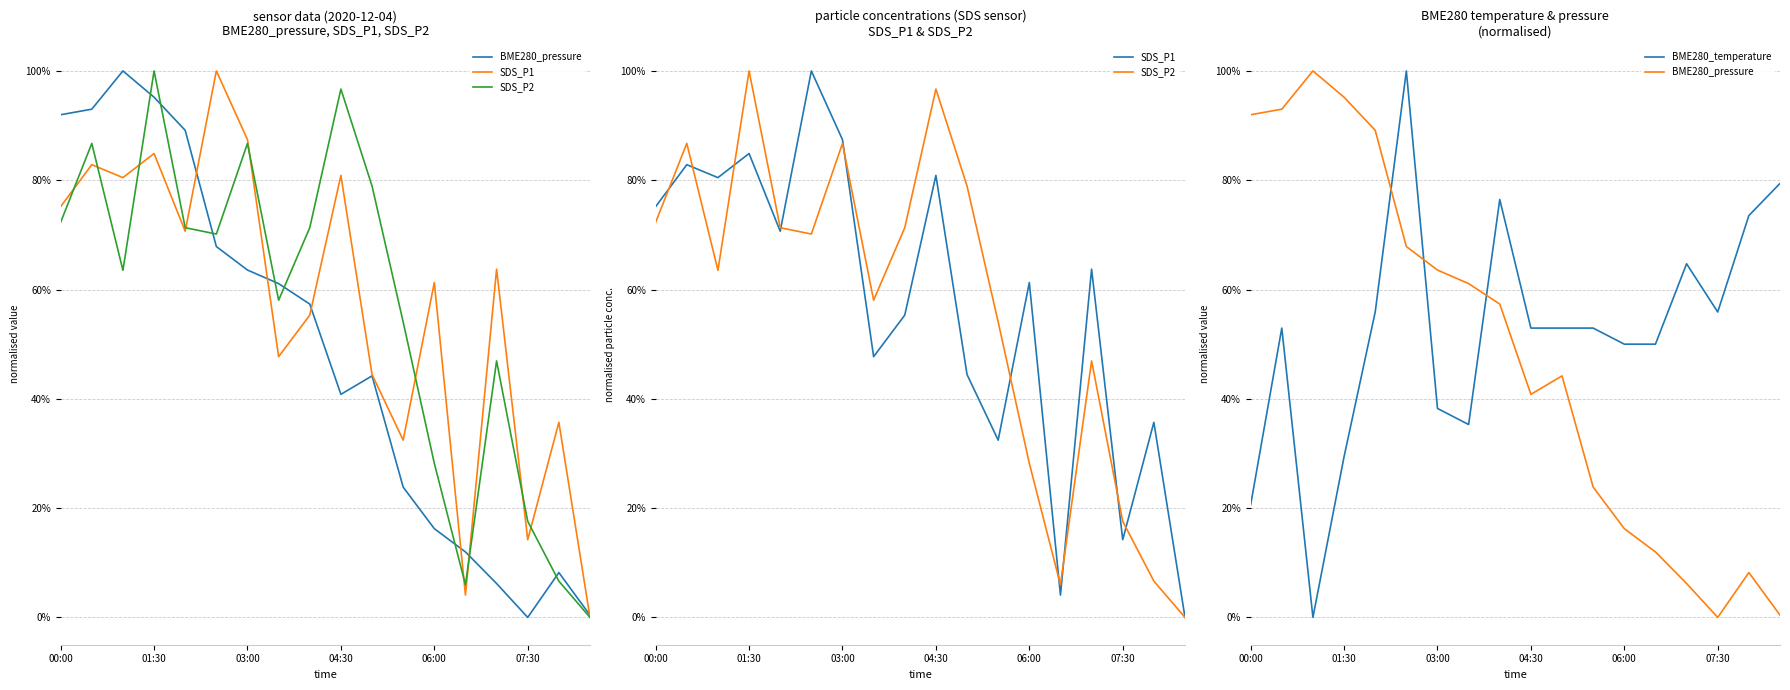

True or false: SDS_P1 has more than 0 interior local peaks.

True